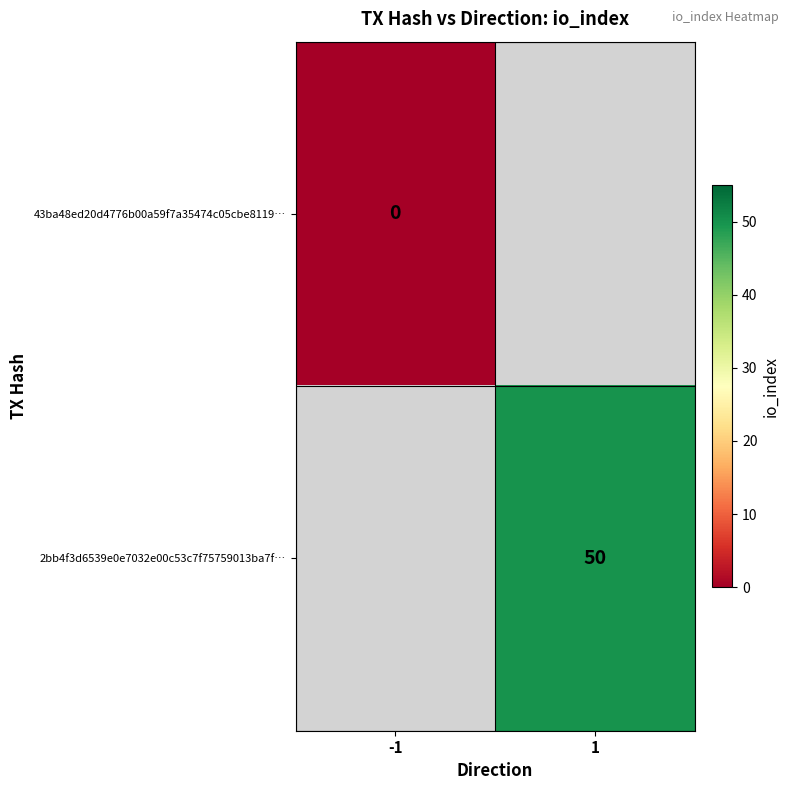

The 2bb4f3d6539e0e7032e00c53c7f75759013ba7f… series shows 15 at 1. True or false?

False